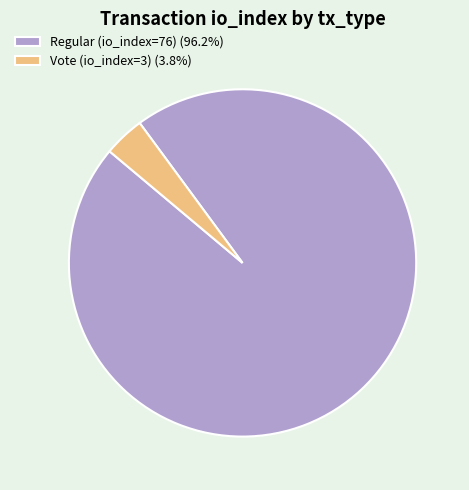

Does Regular (io_index=76) (96.2%) represent more than half of the total?

Yes